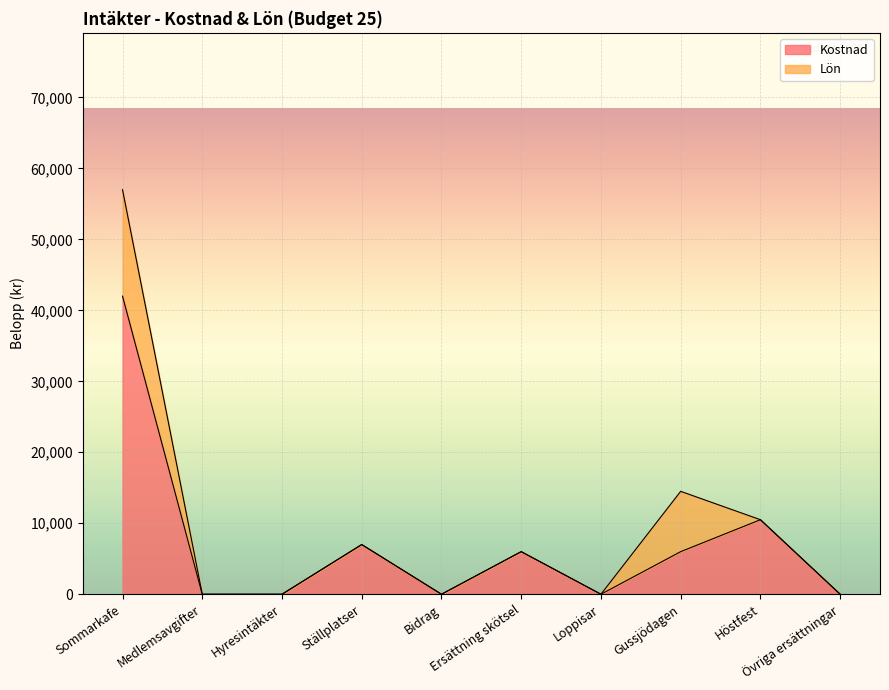

Where does the data first go above 6000?

Sommarkafe